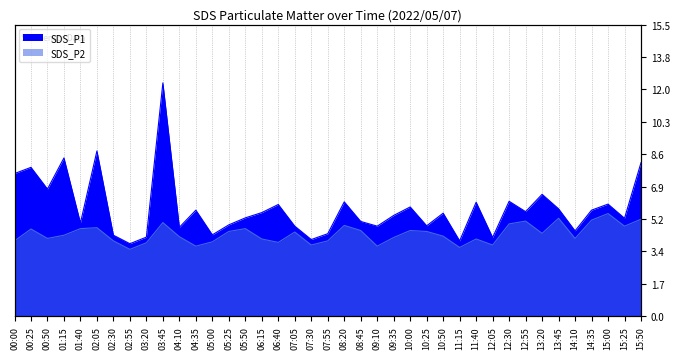

Count the number of categories in the chart.

39